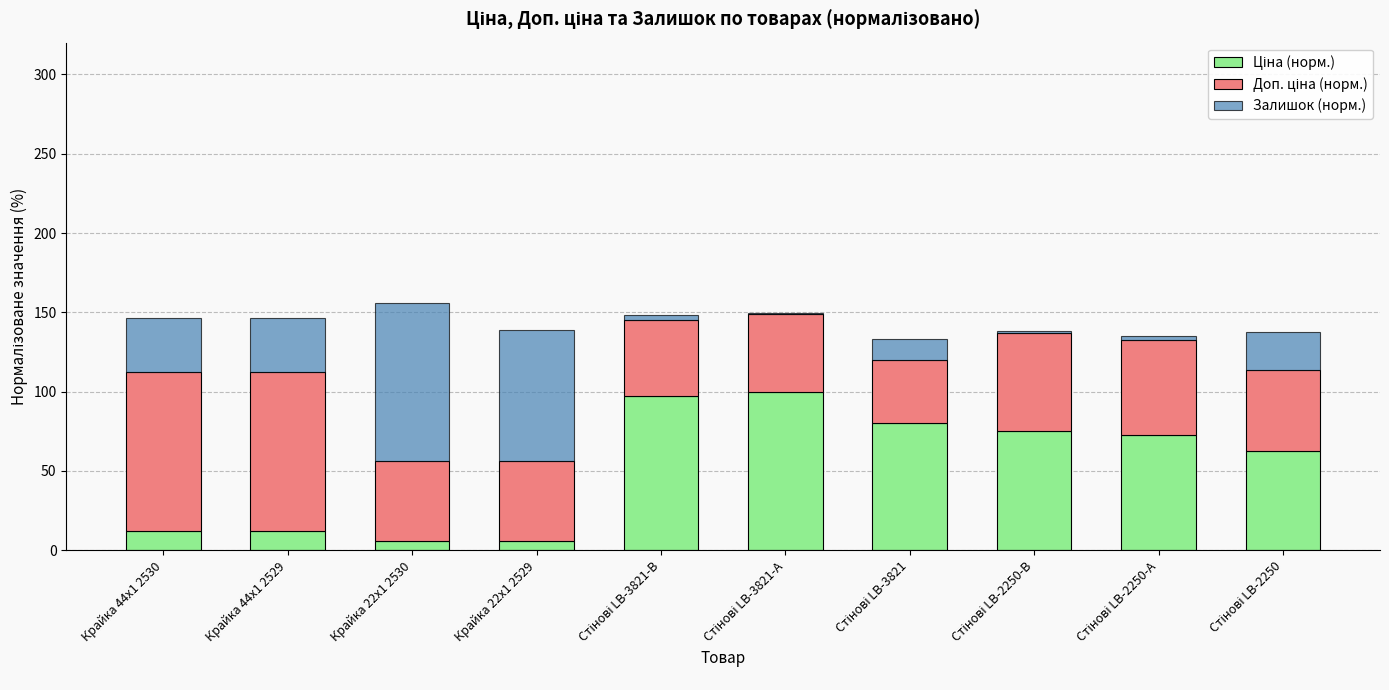

How many distinct data groups are displayed?

3